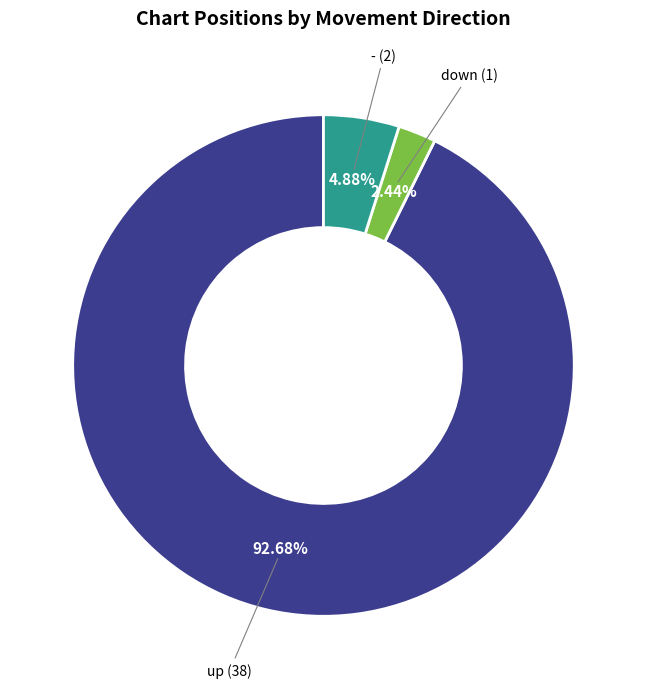

Is there a majority slice in this chart?

Yes